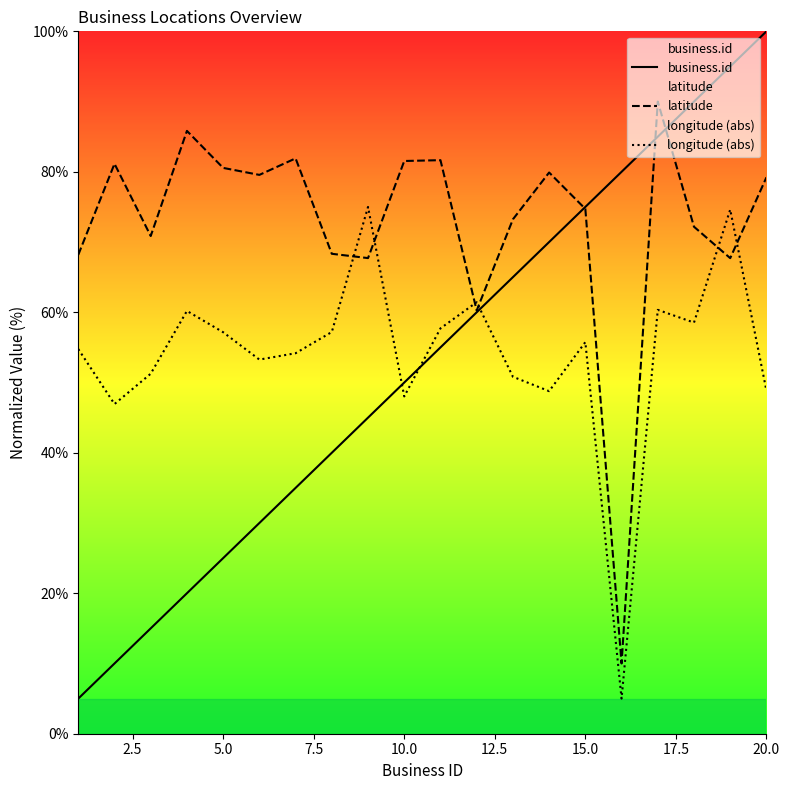

Which series ends up on top after the final intersection of business.id and longitude (abs)?

business.id